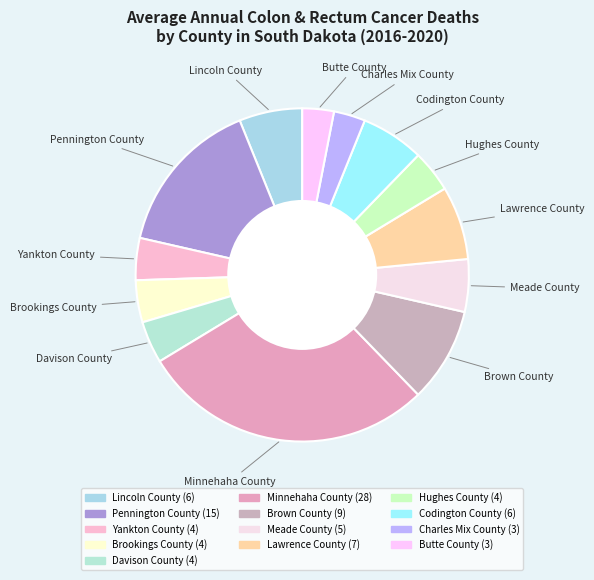

Does Brookings County represent more than half of the total?

No